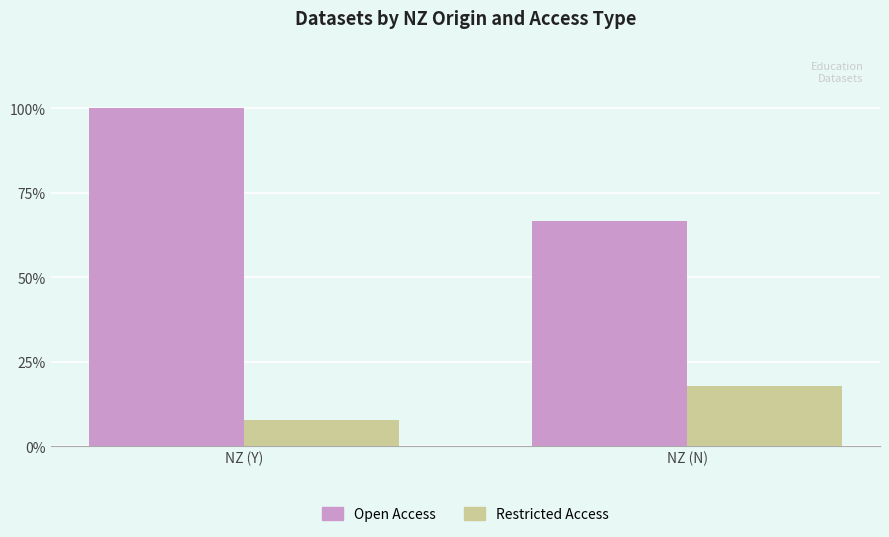

Count the number of categories in the chart.

2